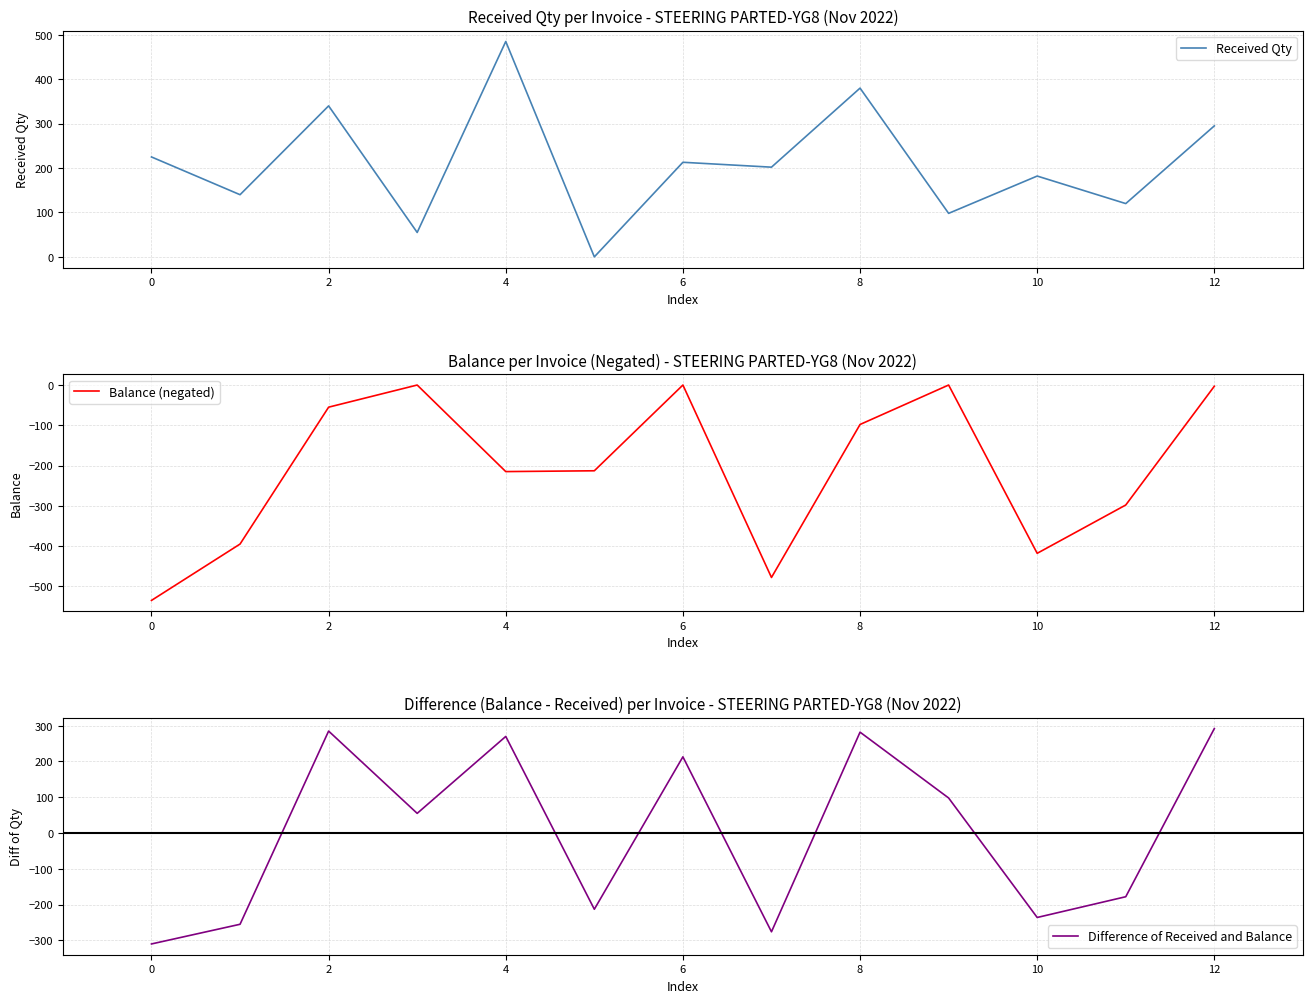

What value does the Received Qty series have at 12, to the nearest 10?

300